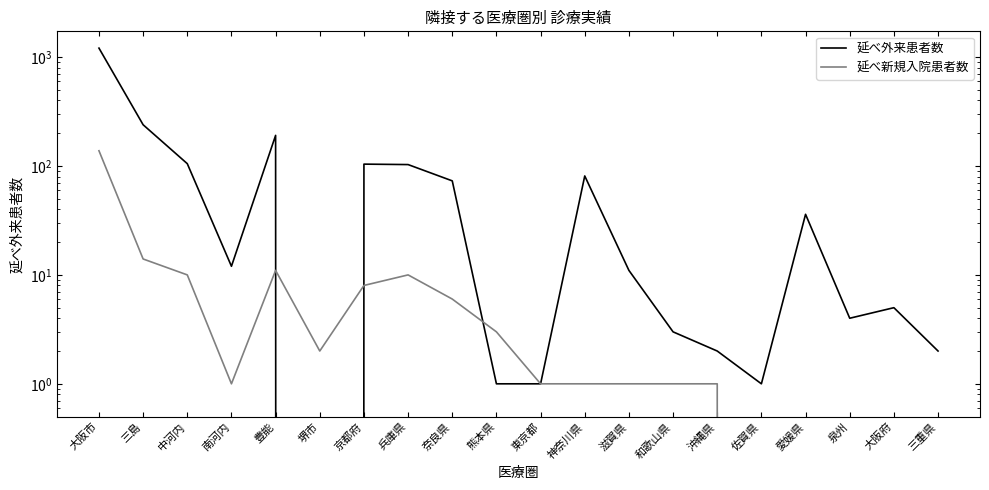

Reading left to right, extract all data points from this chart.

延べ外来患者数: 大阪市=1208	三島=239	中河内=105	南河内=12	豊能=191	堺市=0	京都府=104	兵庫県=103	奈良県=73	熊本県=1	東京都=1	神奈川県=81	滋賀県=11	和歌山県=3	沖縄県=2	佐賀県=1	愛媛県=36	泉州=4	大阪府=5	三重県=2
延べ新規入院患者数: 大阪市=138	三島=14	中河内=10	南河内=1	豊能=11	堺市=2	京都府=8	兵庫県=10	奈良県=6	熊本県=3	東京都=1	神奈川県=1	滋賀県=1	和歌山県=1	沖縄県=1	佐賀県=0	愛媛県=0	泉州=0	大阪府=0	三重県=0